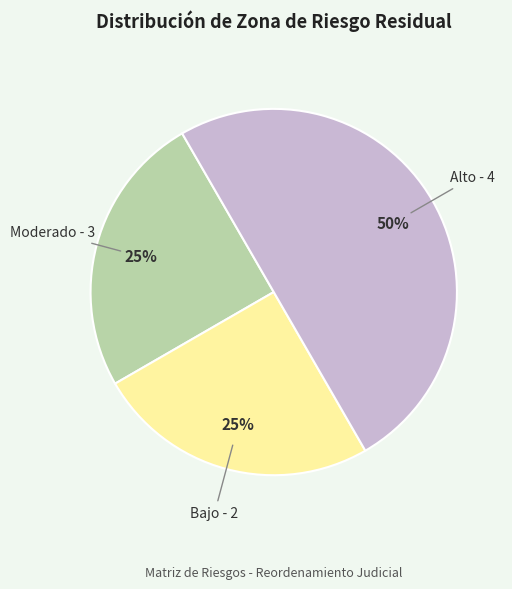

Which slice is the largest?

Alto - 4